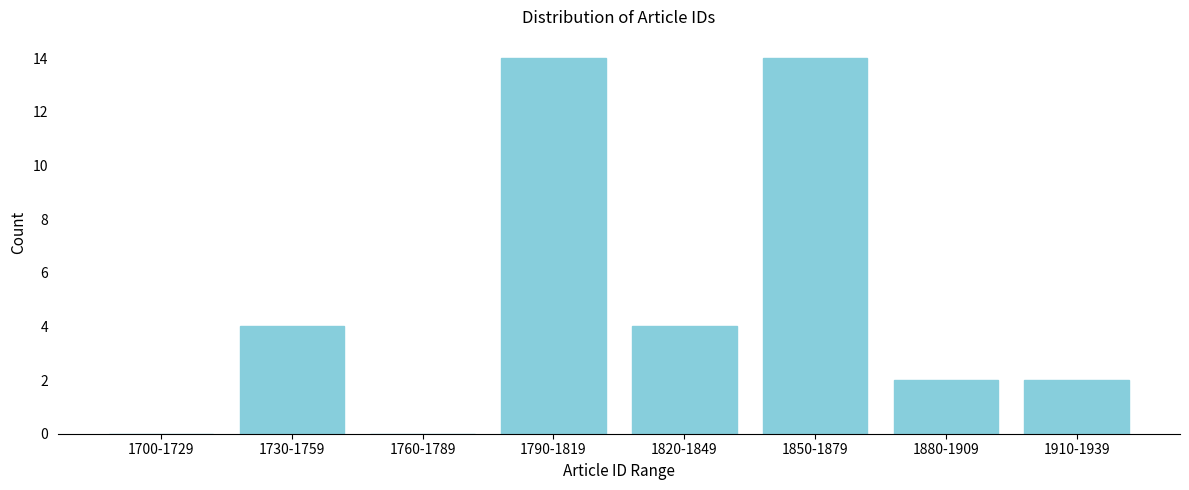

Reading left to right, list all the values displayed in this chart.

1700-1729=0	1730-1759=4	1760-1789=0	1790-1819=14	1820-1849=4	1850-1879=14	1880-1909=2	1910-1939=2